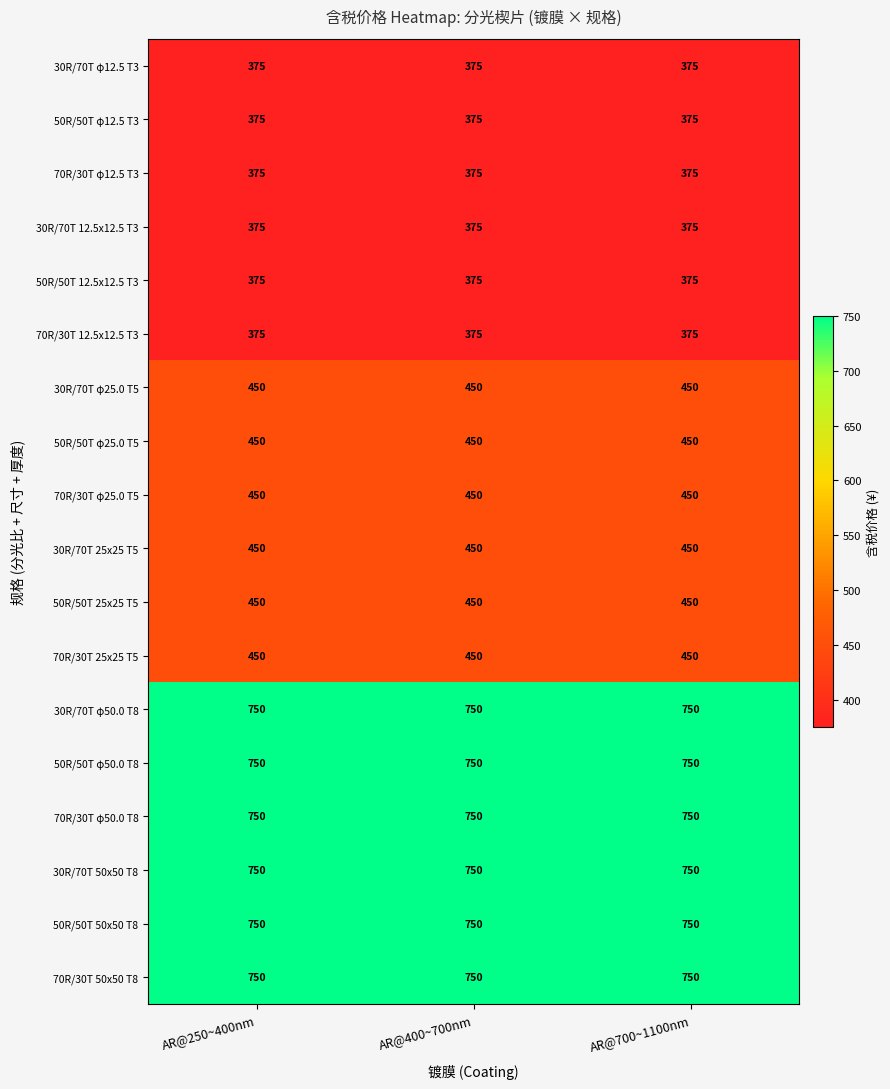

What is the difference between the highest and lowest values at AR@700~1100nm?

375